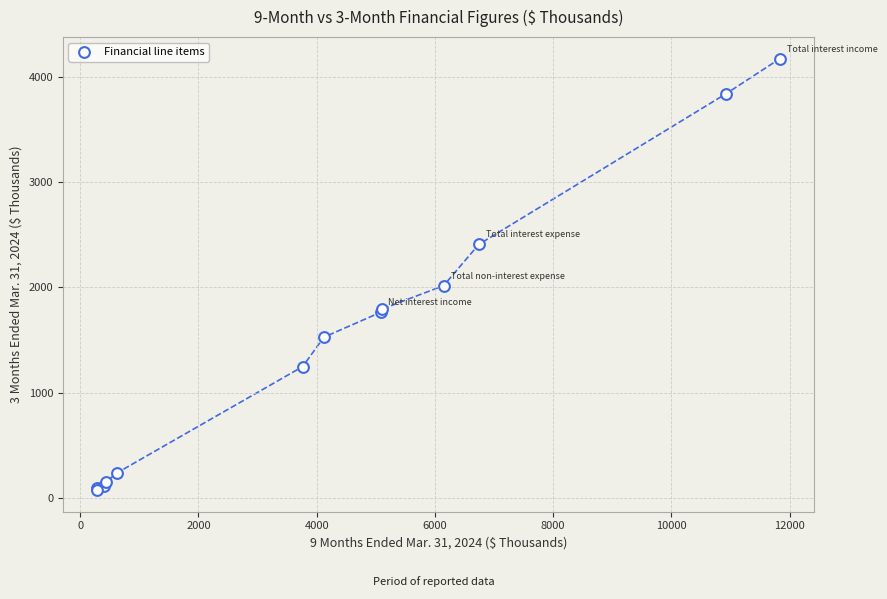

What Y value in the scatter plot is closest to 2122?

2016